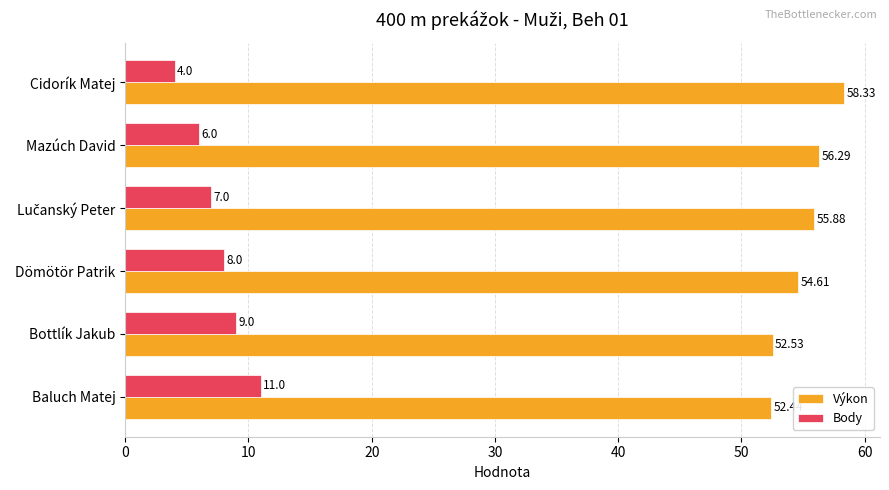

List the series in order of their overall mean, lowest first.

Body, Výkon